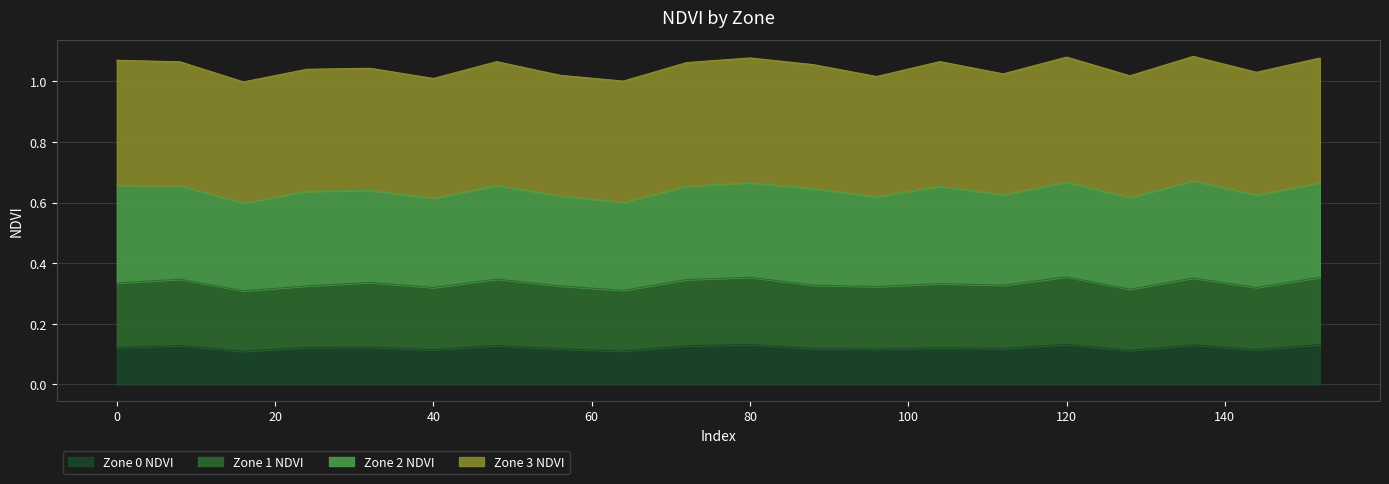

Which has a higher value, 48 or 136?

136